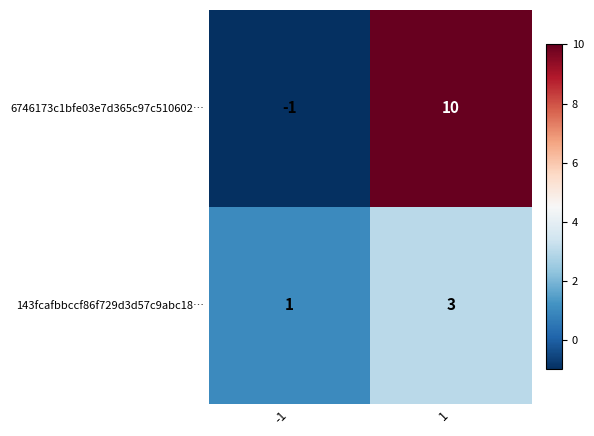

Rank the series by their maximum value, from lowest to highest.

143fcafbbccf86f729d3d57c9abc18…, 6746173c1bfe03e7d365c97c510602…